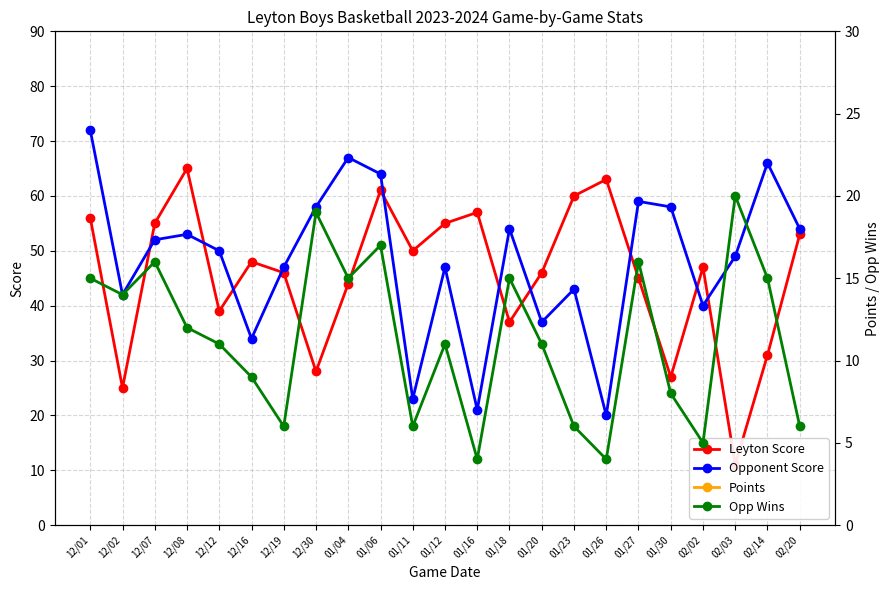

True or false: Opp Wins has a value of 1 at 02/02.

False